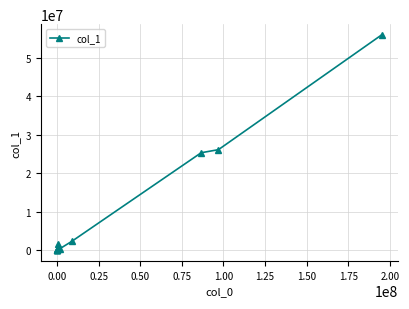

How many data points are less than 422718?

6